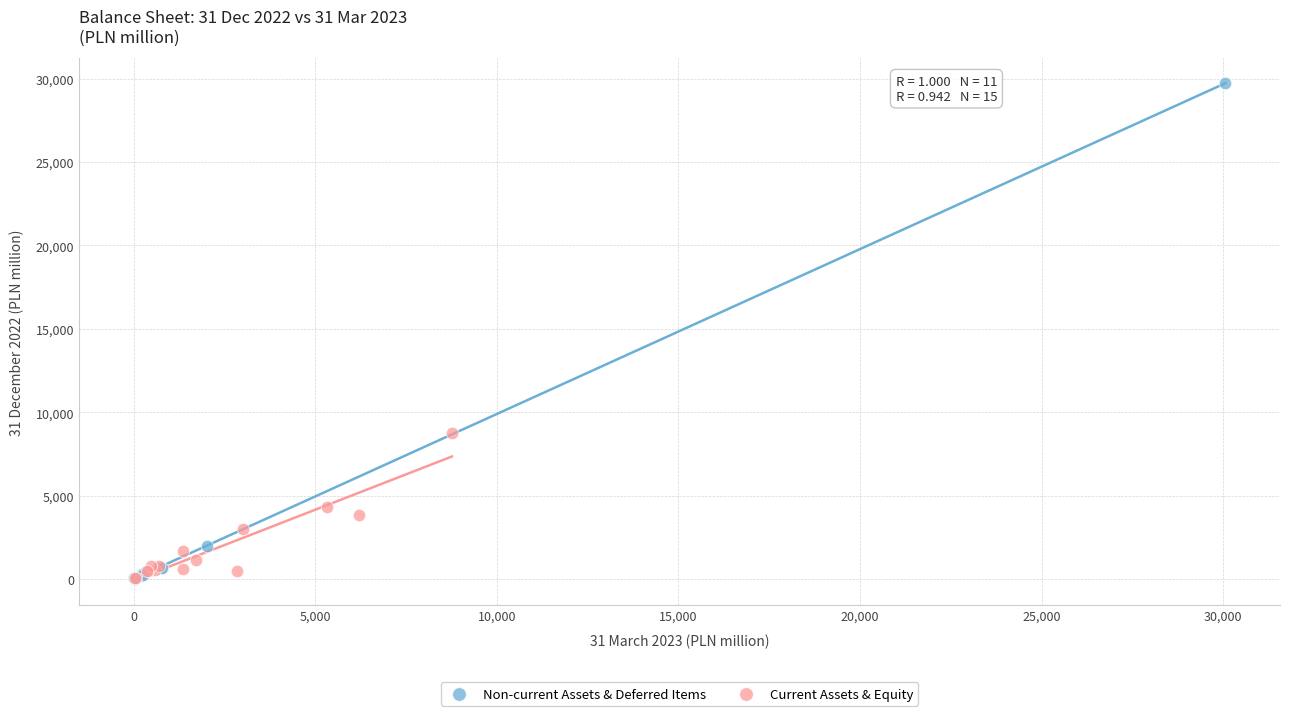

Which series has the widest spread of Y values?

Non-current Assets & Deferred Items